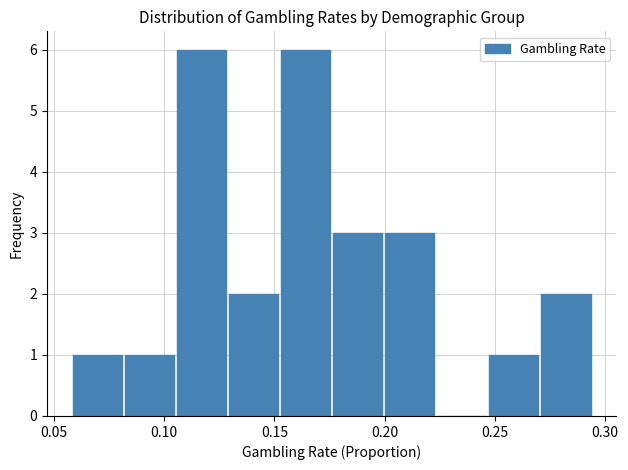

Reading left to right, list every bar in this chart as the range it spans on the x-axis followed by its height. Neither the bar edges nor the heights are printed on the chart, so give them approximately, as read against the axes.

0.060 to 0.080: 1
0.080 to 0.105: 1
0.105 to 0.130: 6
0.130 to 0.150: 2
0.150 to 0.175: 6
0.175 to 0.200: 3
0.200 to 0.225: 3
0.225 to 0.245: 0
0.245 to 0.270: 1
0.270 to 0.295: 2